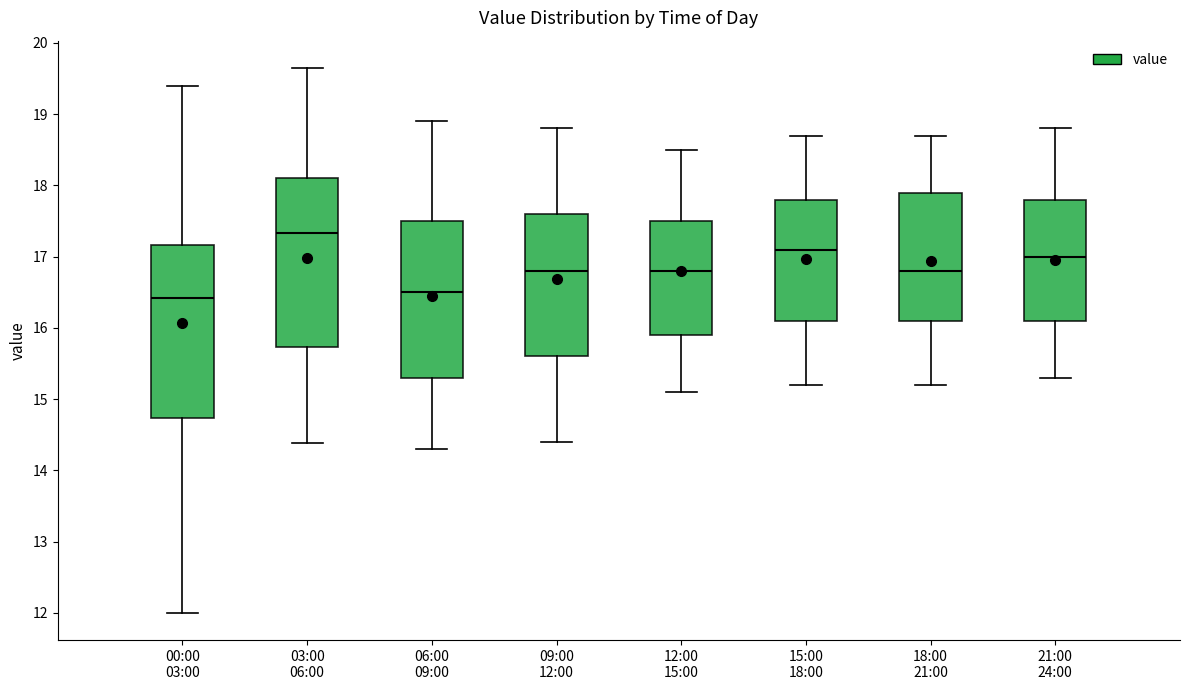

Where does the median line of the box for 12:00 15:00 sit on the y-axis? The values are not printed on the chart, so give them approximately, as read against the axis.

16.8